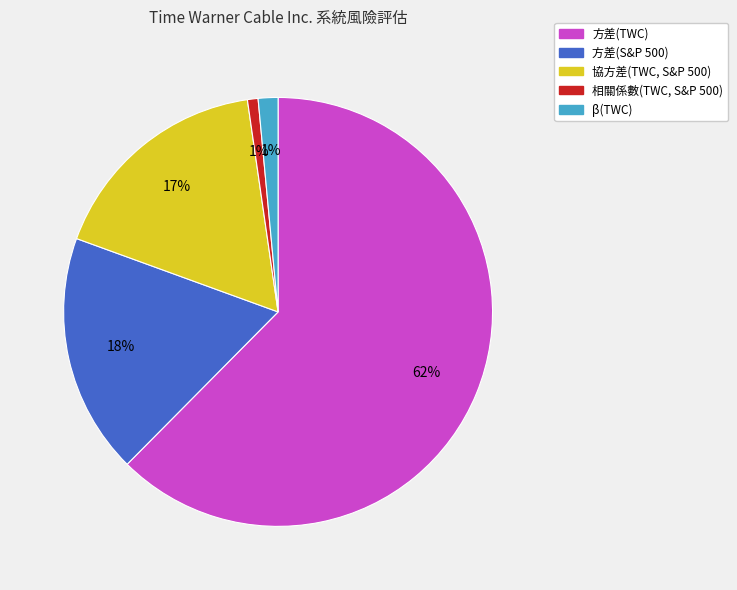

To the nearest percent, what portion does 相關係數(TWC, S&P 500) represent?

1%